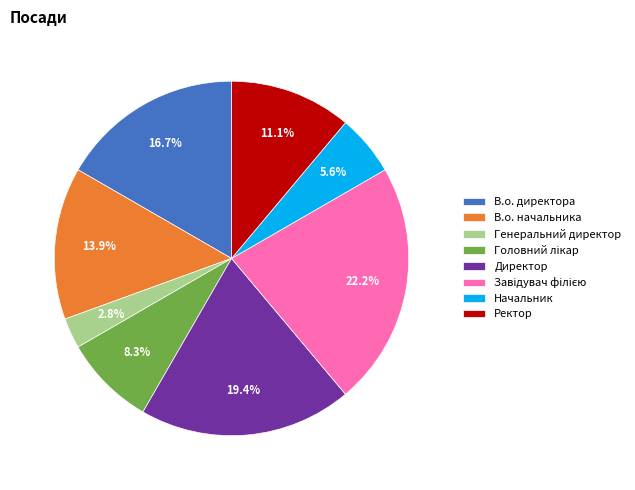

Does Ректор represent more than half of the total?

No